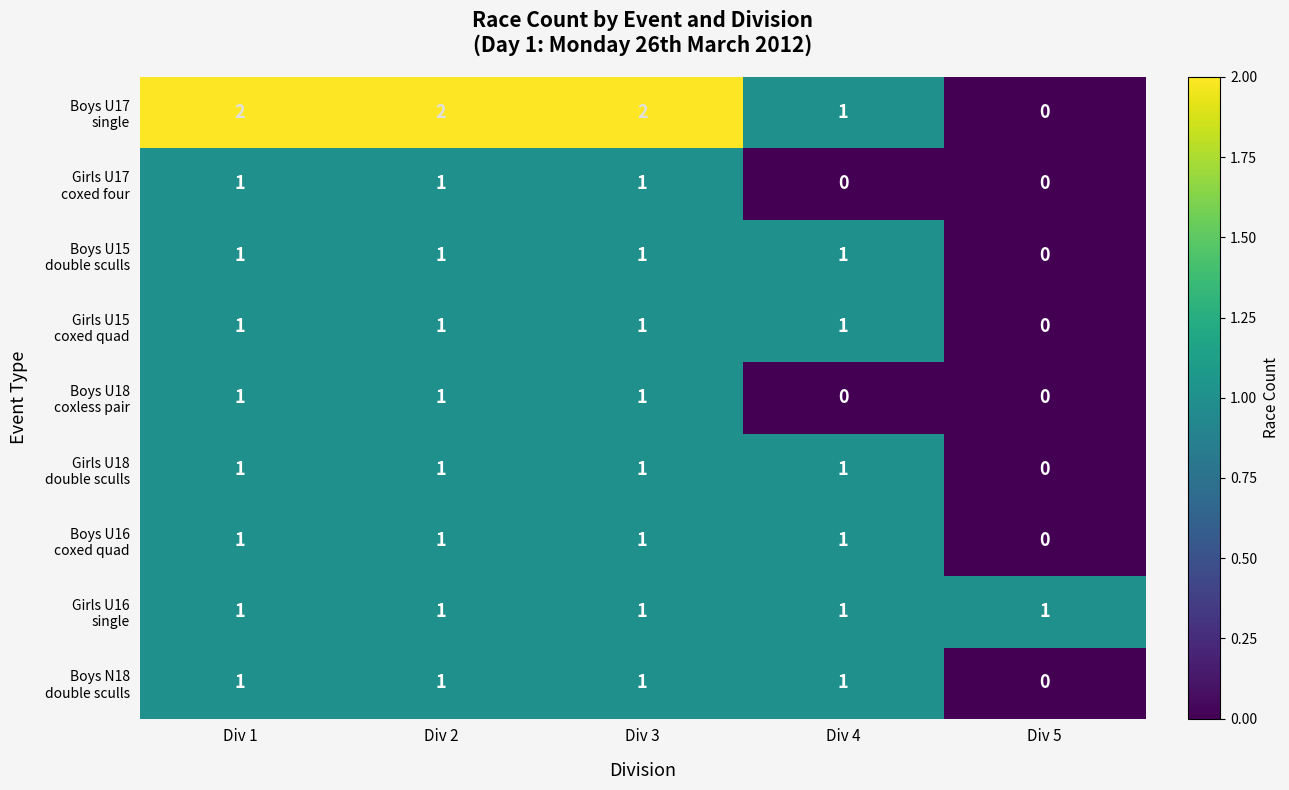

What is the total value across all series at Div 1?

10